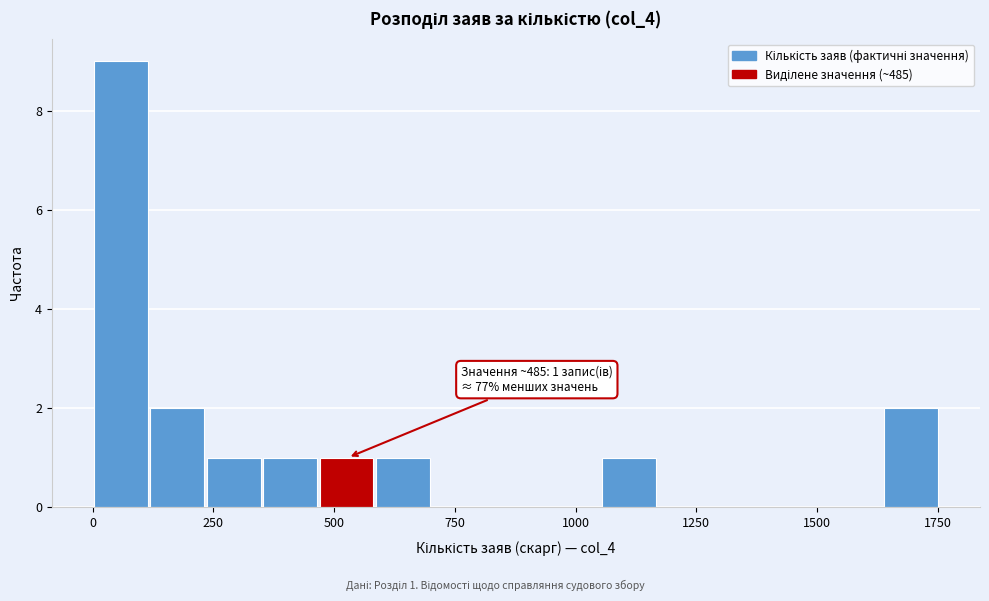

Around what value on the x-axis is the tallest bar? Give the approximate position of its centre, as read against the axis.

50